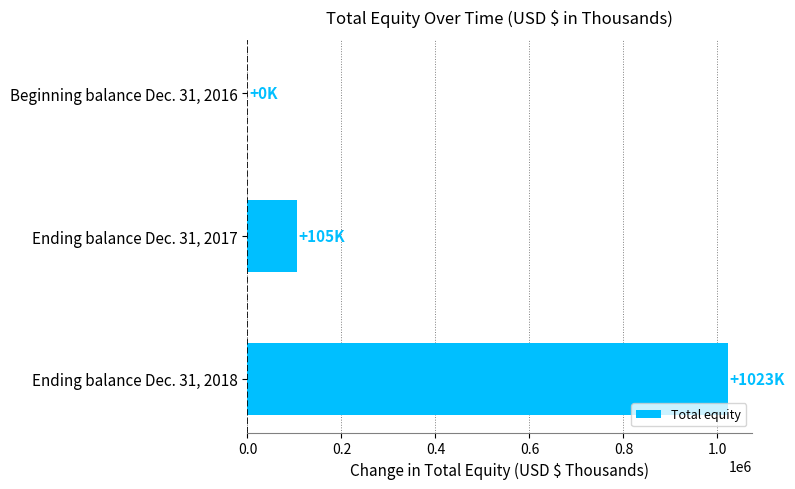

Are the bars horizontal?

Yes